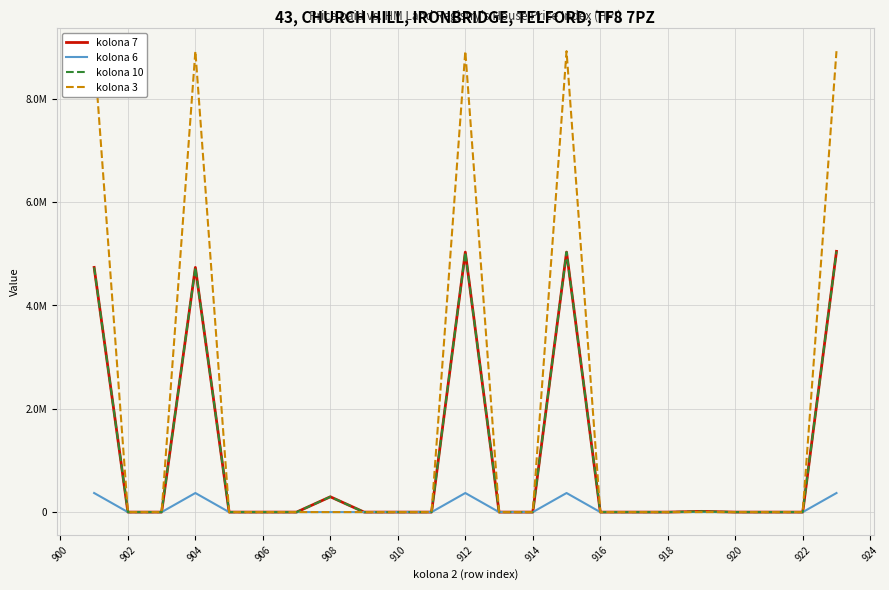

Reading left to right, list all the values displayed in this chart.

kolona 7: 4736386	0	0	4736386	0	0	0	296522	0	0	0	5032908	0	0	5032908	0	0	0	14202	0	0	0	5047110
kolona 6: 369492	0	0	369492	0	0	0	0	0	0	0	369492	0	0	369492	0	0	0	0	0	0	0	369492
kolona 10: 4736386	0	0	4736386	0	0	0	296522	0	0	0	5032908	0	0	5032908	0	0	0	14202	0	0	0	5047110
kolona 3: 8922365	0	0	8922365	0	0	0	0	0	0	0	8922365	0	0	8922365	0	0	0	0	0	0	0	8922365